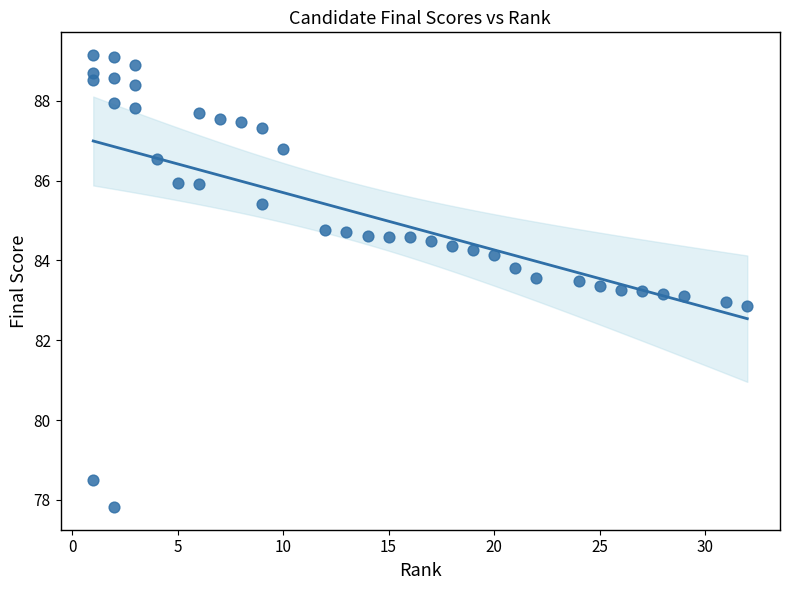

What is the range of X values (max minus min)?

31.0